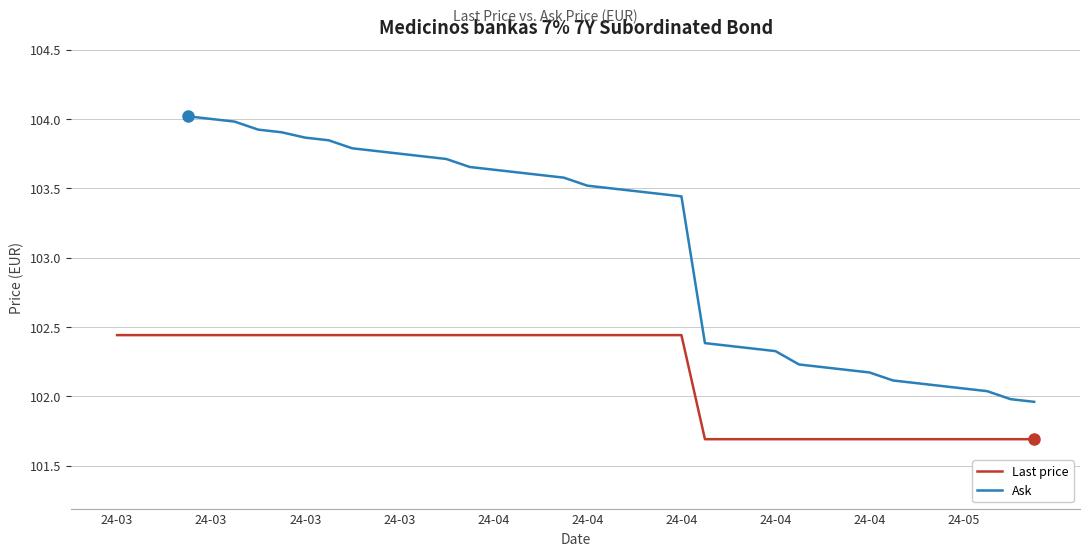

True or false: Last price and Ask cross at least once.

False